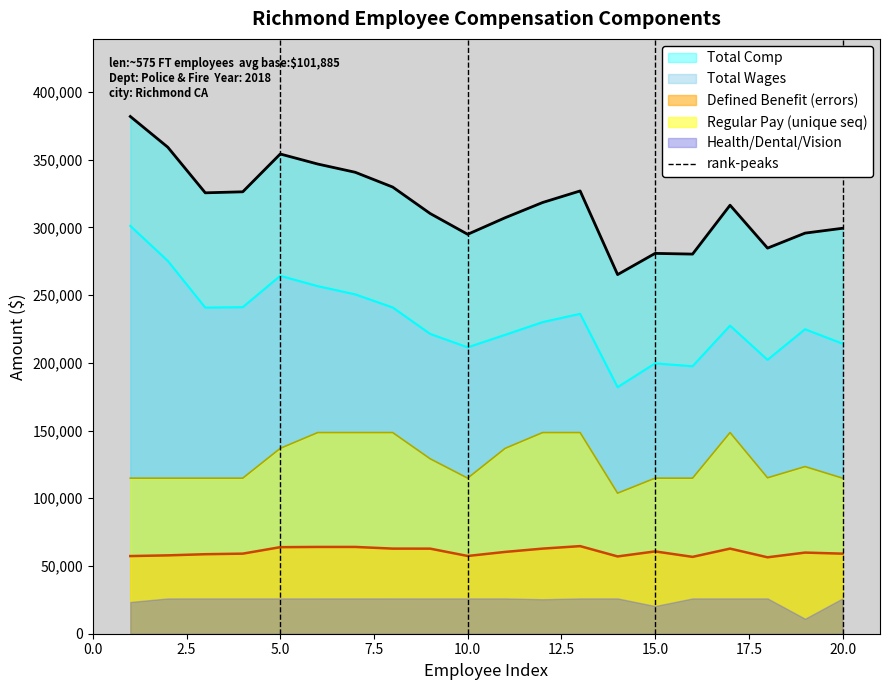

What is the maximum value for Total Comp?

381901